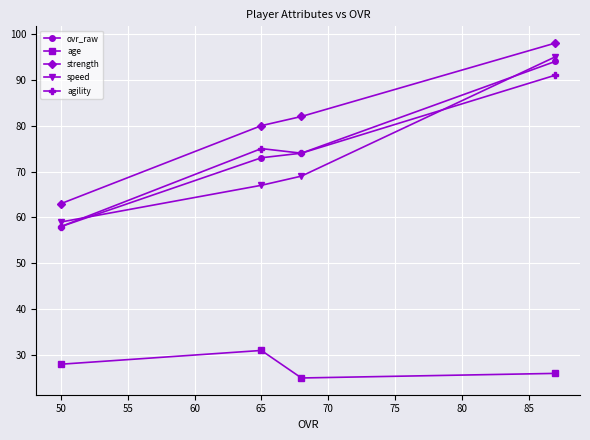

What is the total value across all series at 50?

266